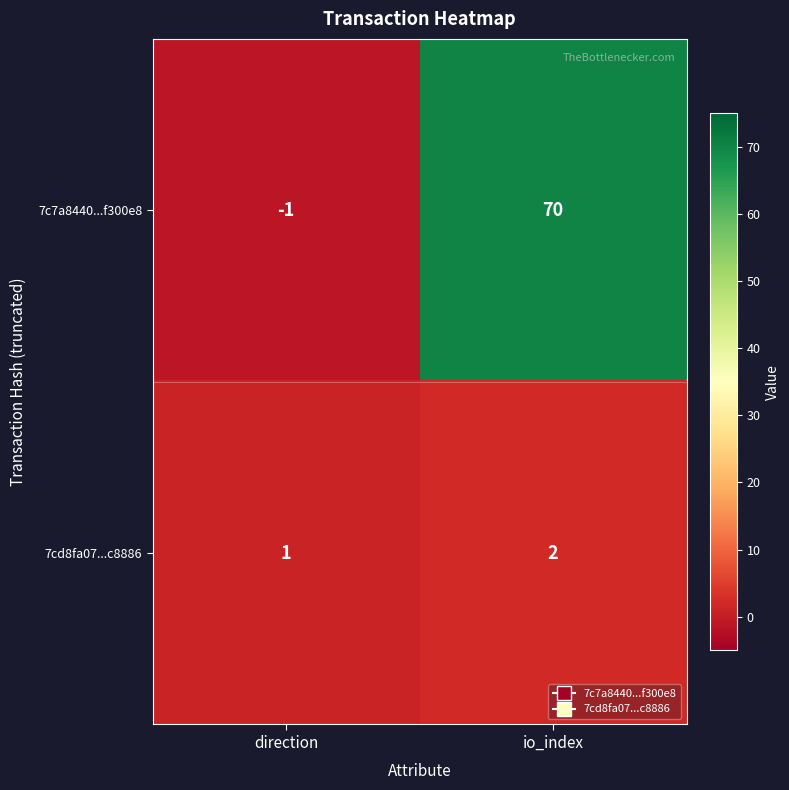

The value of 7cd8fa07...c8886 at direction is 1. True or false?

True